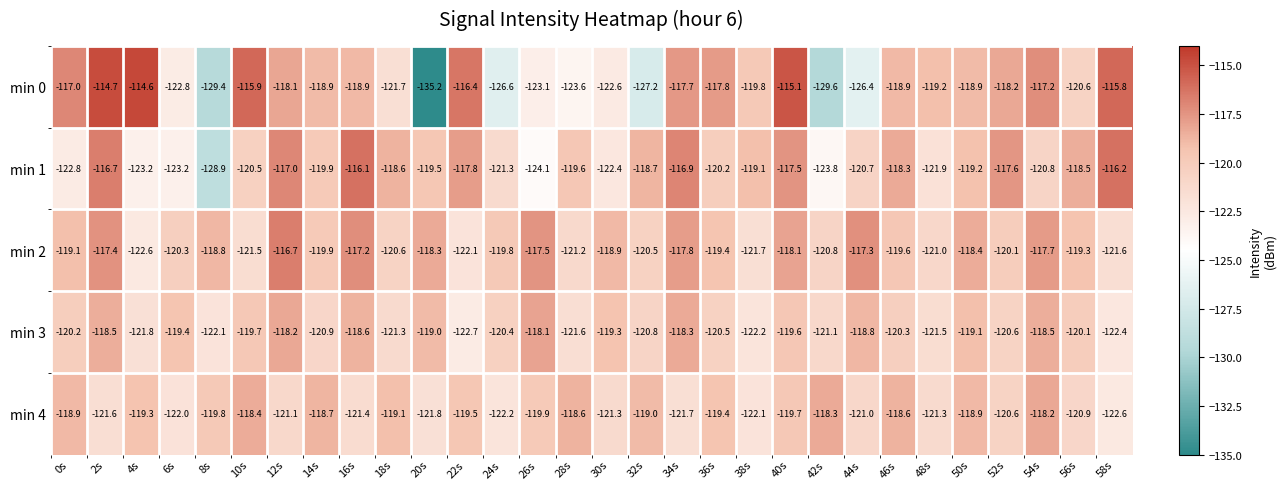

Which series changed the most between 10s and 18s?

min 0